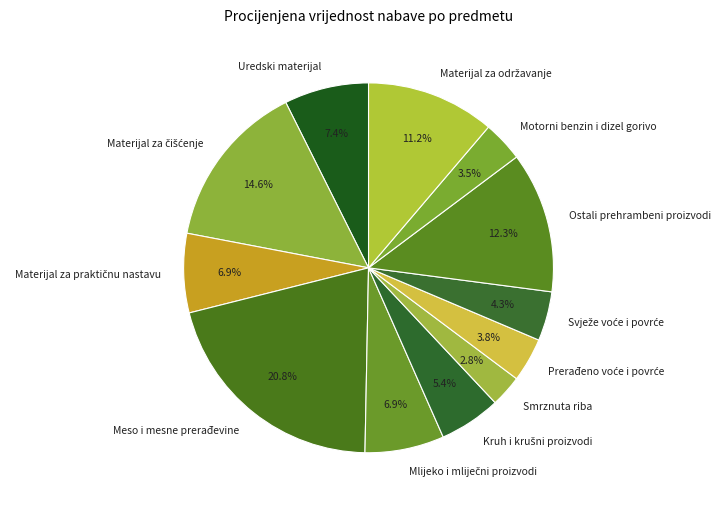

Which slice is the smallest?

Smrznuta riba